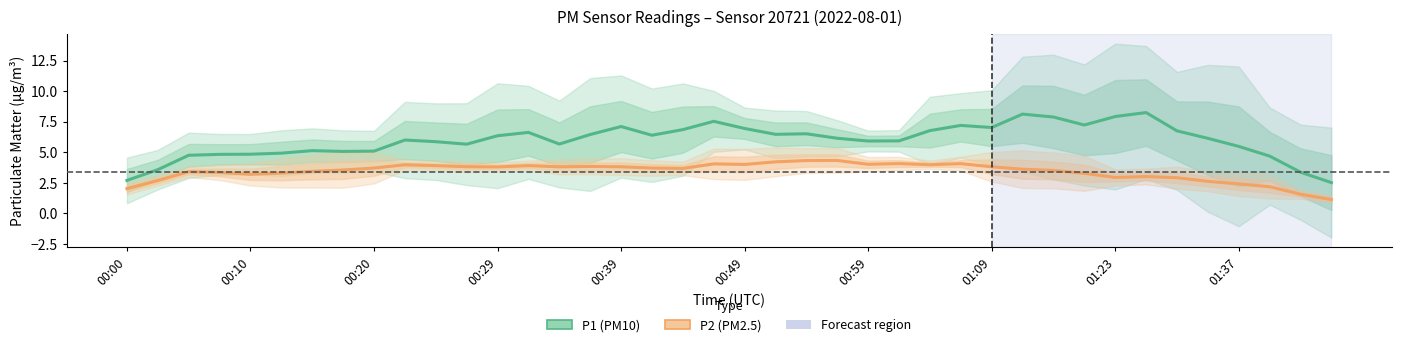

What is the average value of the P1 (PM10) series?

6.0